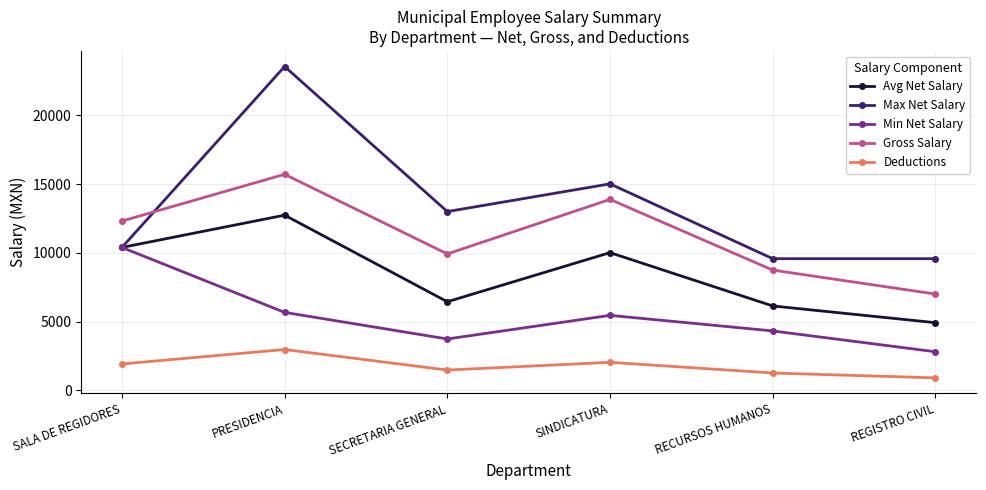

Which series has the largest range (max minus min)?

Max Net Salary